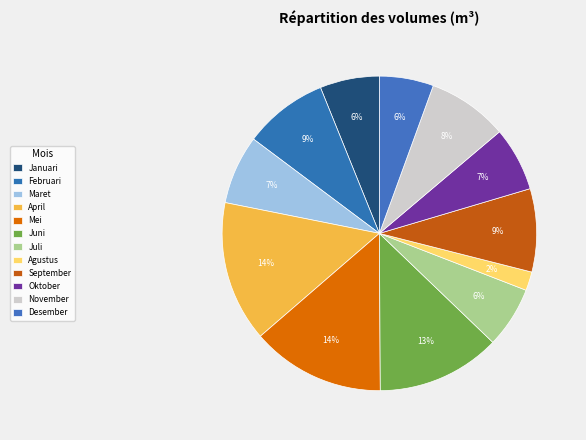

Rank the categories by value from highest to lowest.

April, Mei, Juni, Februari, September, November, Maret, Oktober, Juli, Januari, Desember, Agustus